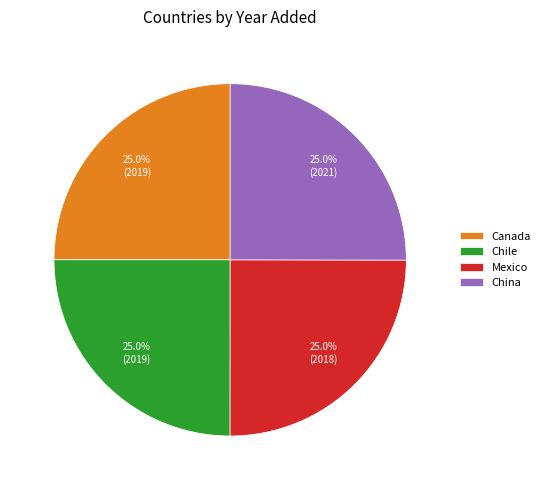

How many segments does this pie chart have?

4